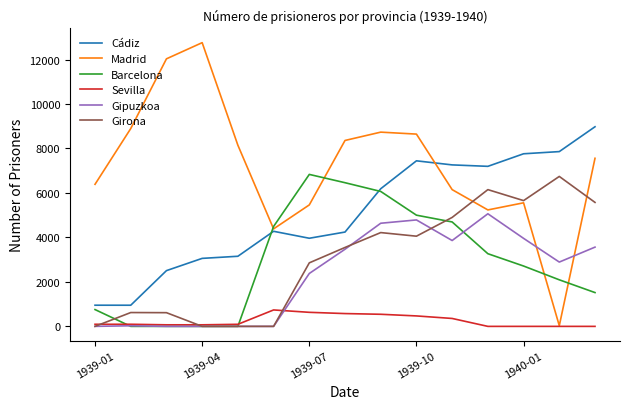

What is the average value of the Madrid series?

7223